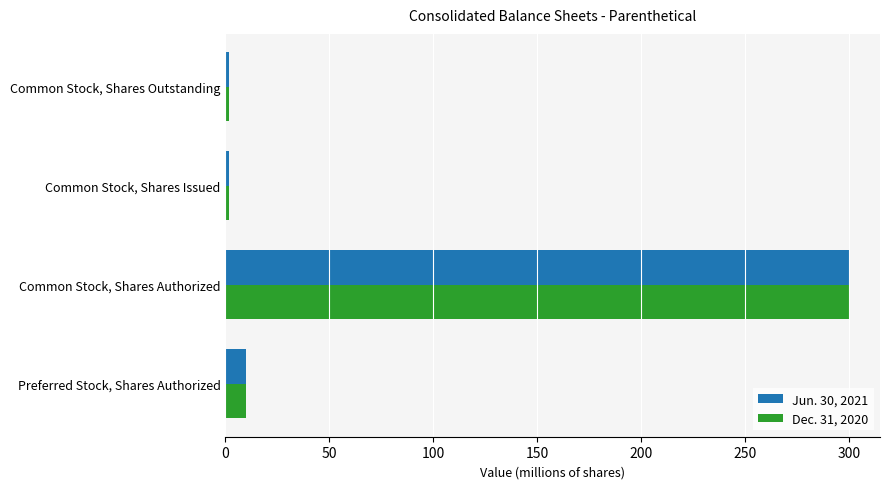

What is the difference between the second highest and second lowest values in the Jun. 30, 2021 series?

8.0